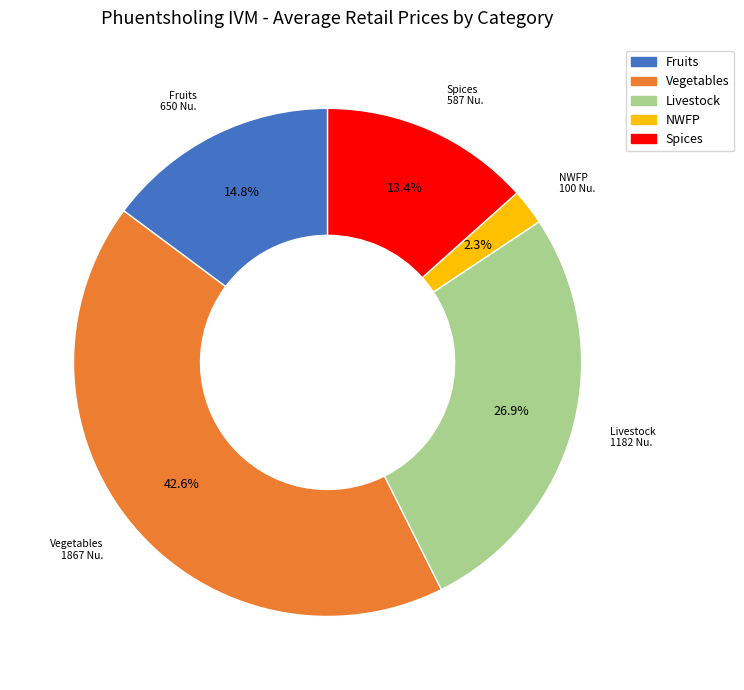

What is the total percentage of Spices and Livestock?

40.3%